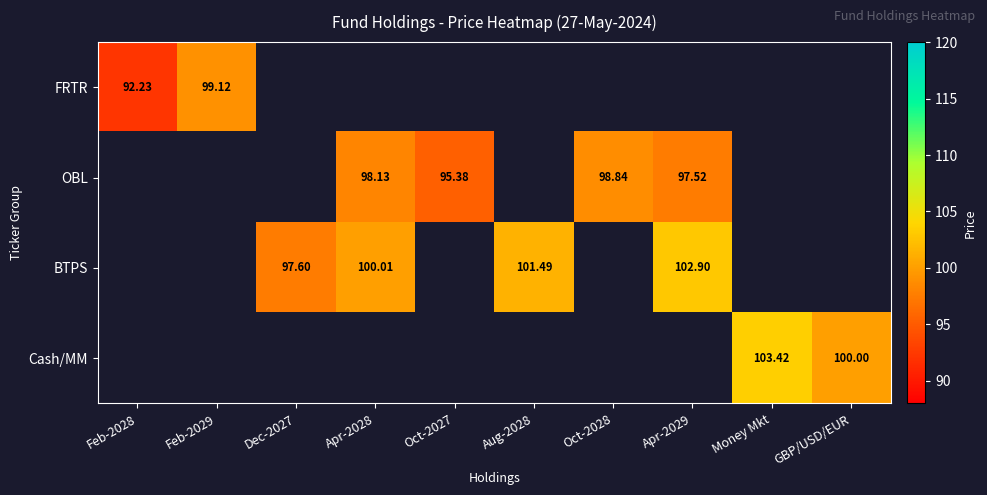

The FRTR series shows 48.2 at Money Mkt. True or false?

False